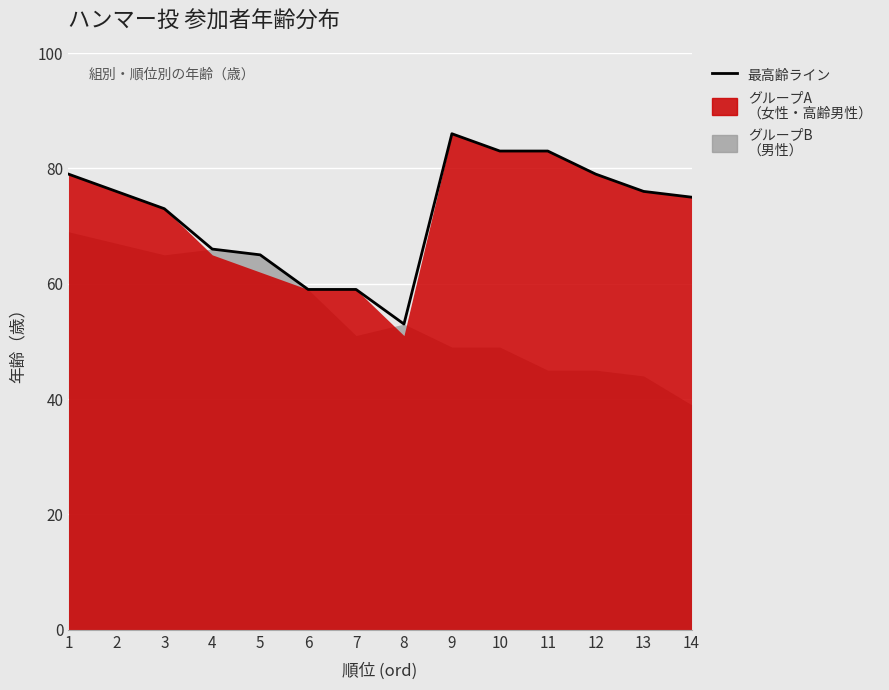

Approximately how many times larger is the value at 14 compared to 2?

1.0